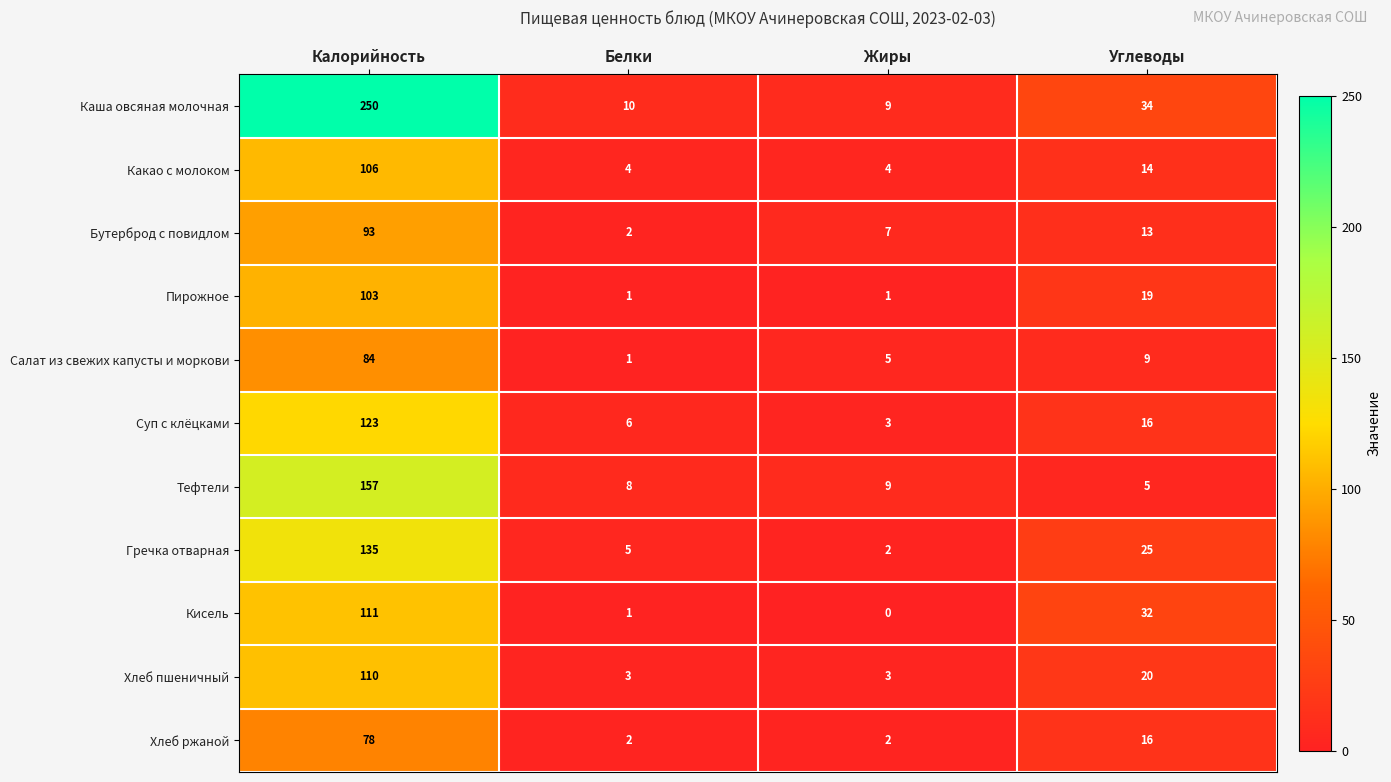

Where is Салат из свежих капусты и моркови nearest to the value 42?

Углеводы